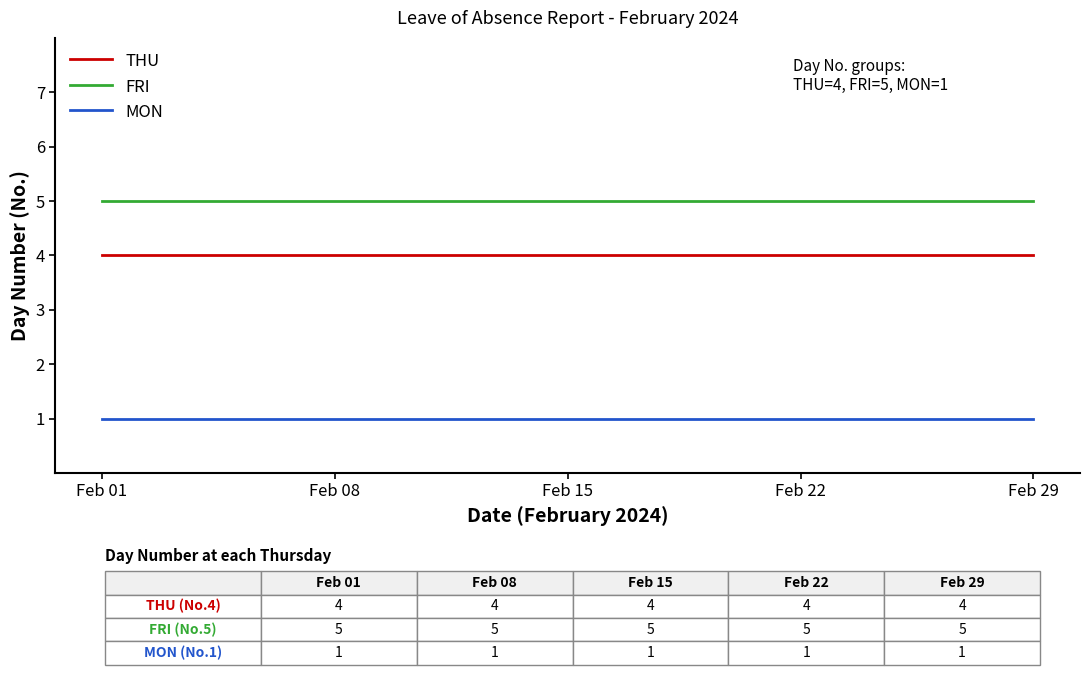

What is the sum of the THU values at Feb 22 and Feb 01?

8